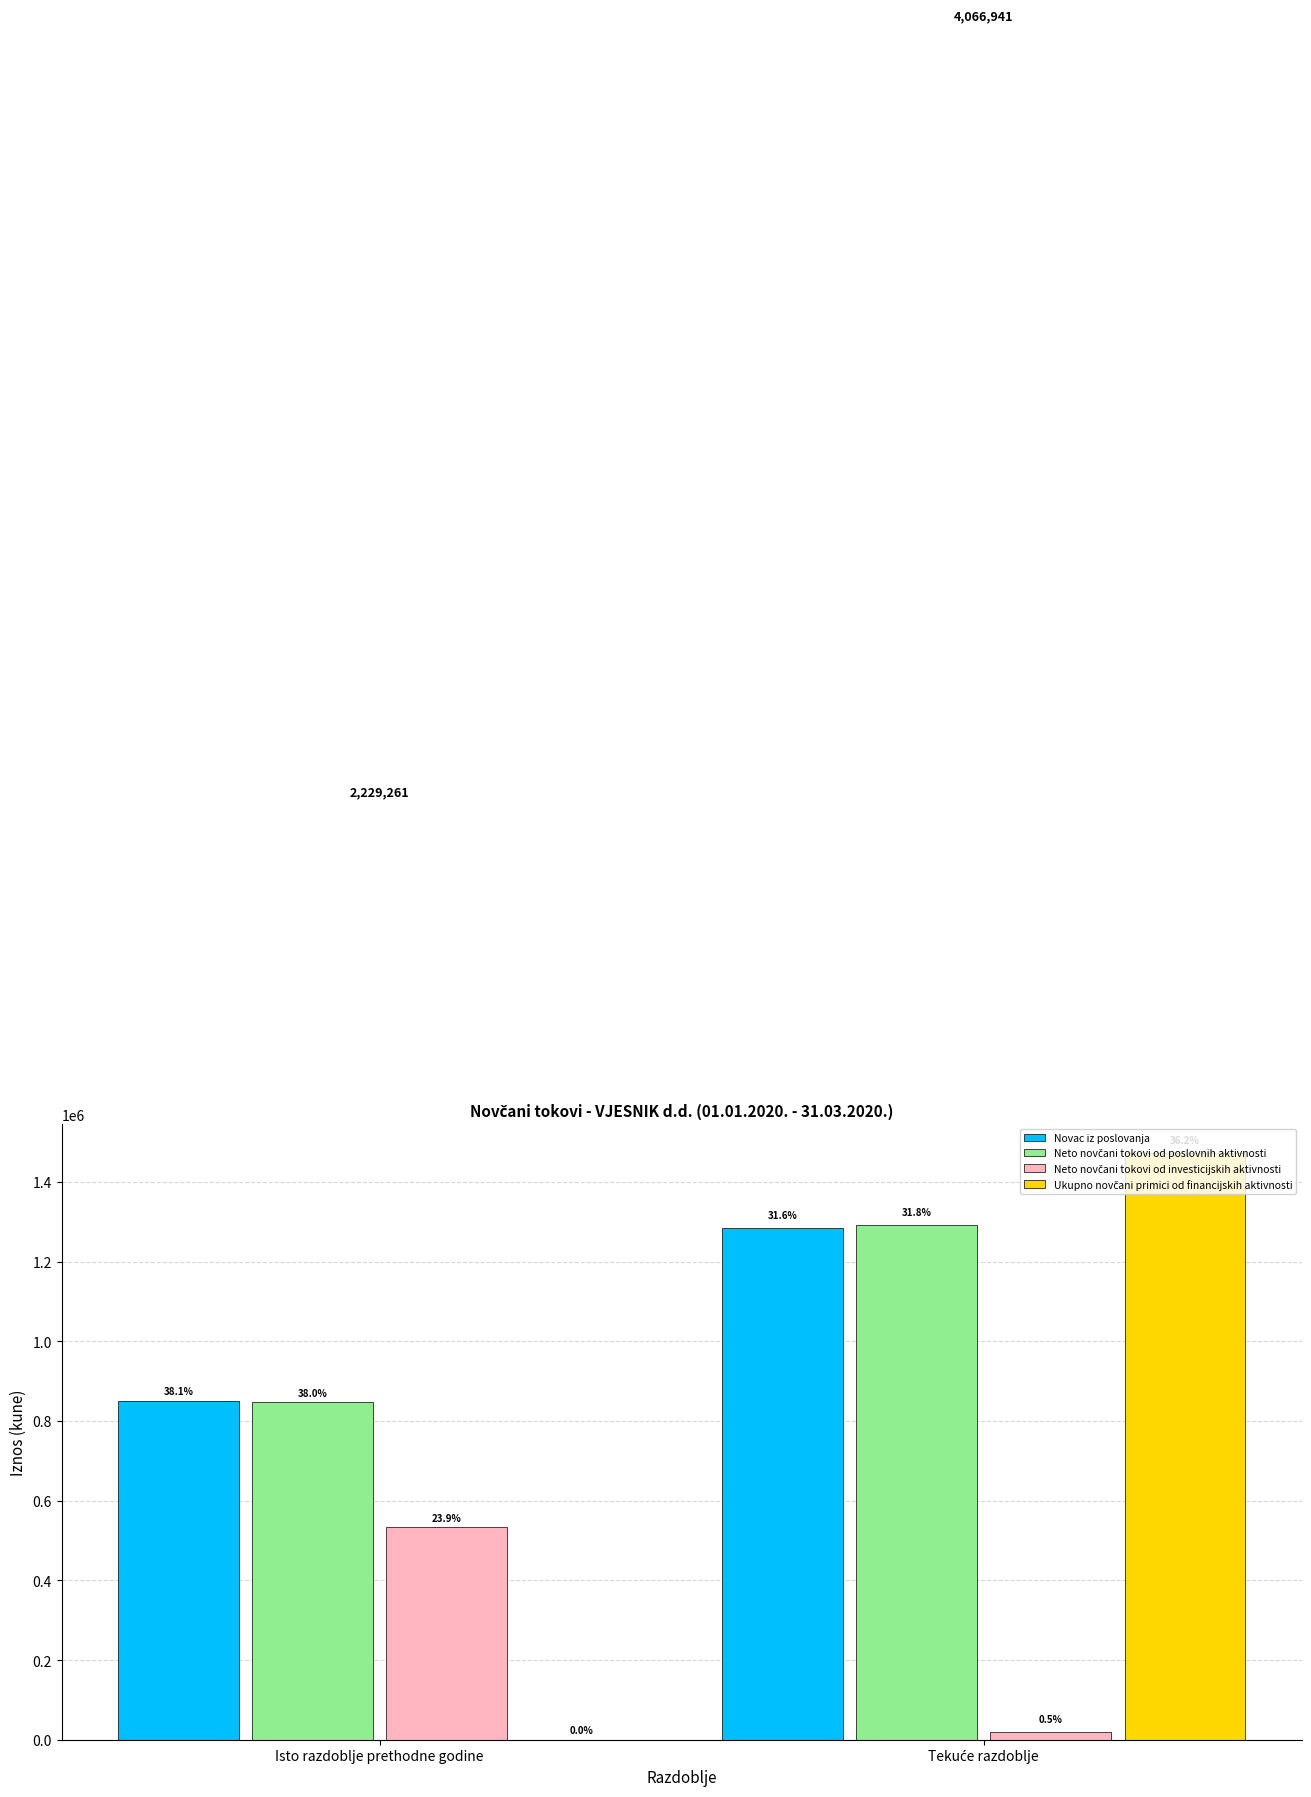

What is the highest value of the Novac iz poslovanja series?

1283533